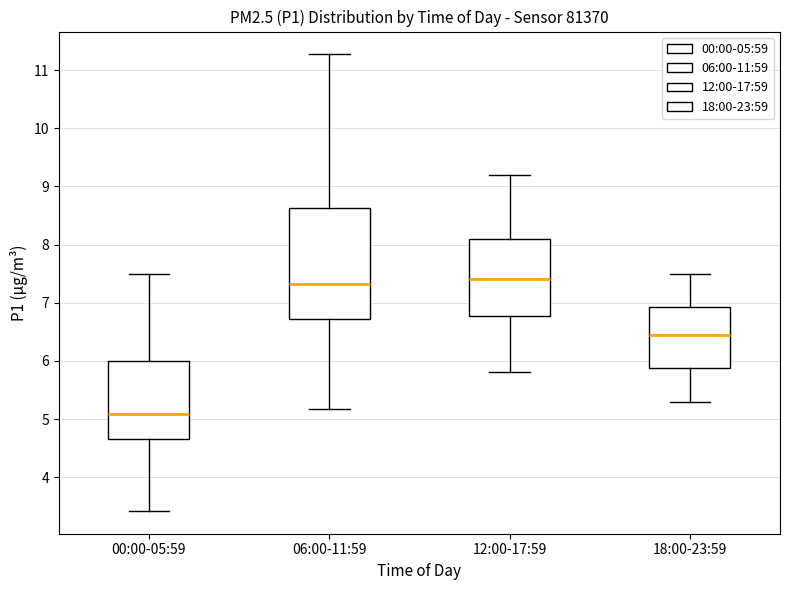

Where does the upper whisker of the box for 00:00-05:59 end on the y-axis? The values are not printed on the chart, so give them approximately, as read against the axis.

7.5